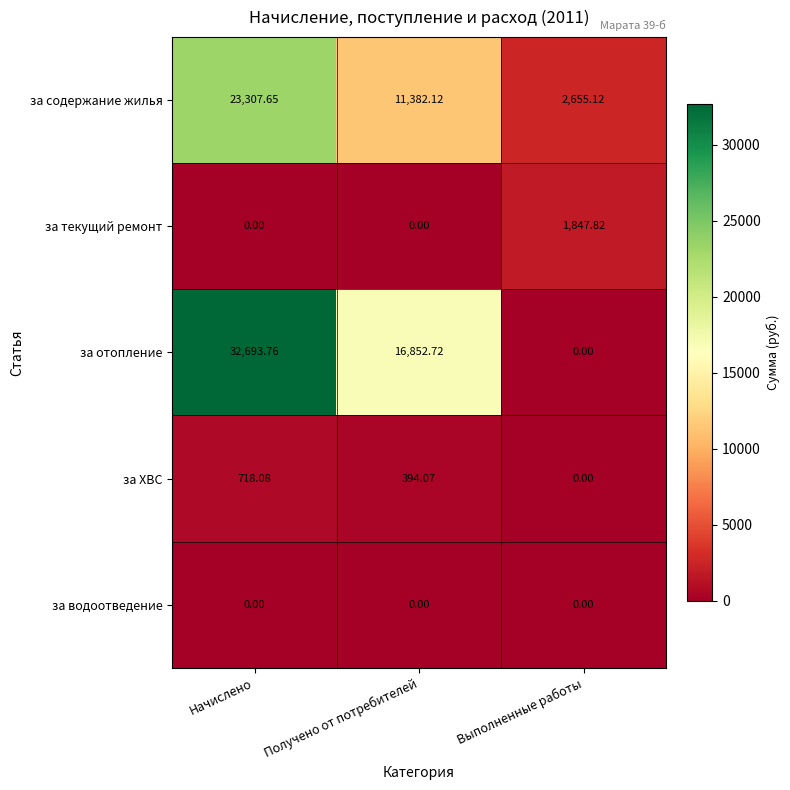

Which series changed the most between Начислено and Выполненные работы?

за отопление